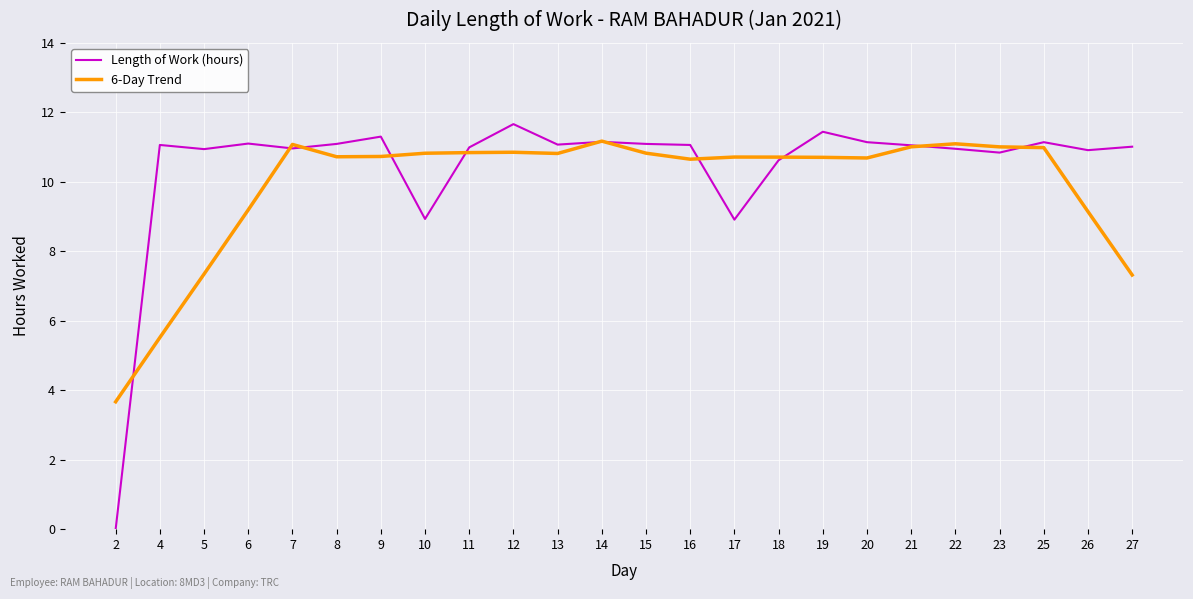

How many values in Length of Work (hours) are above zero?

23